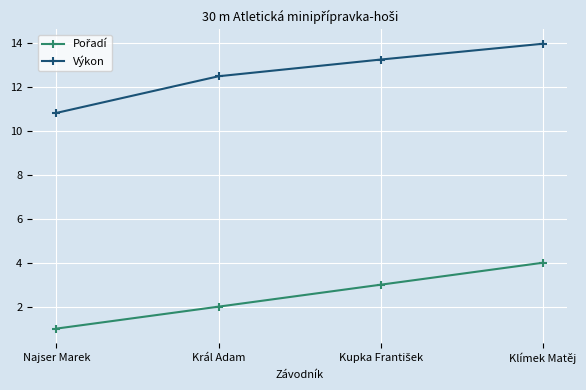

At how many categories does at least one series exceed 11?

3